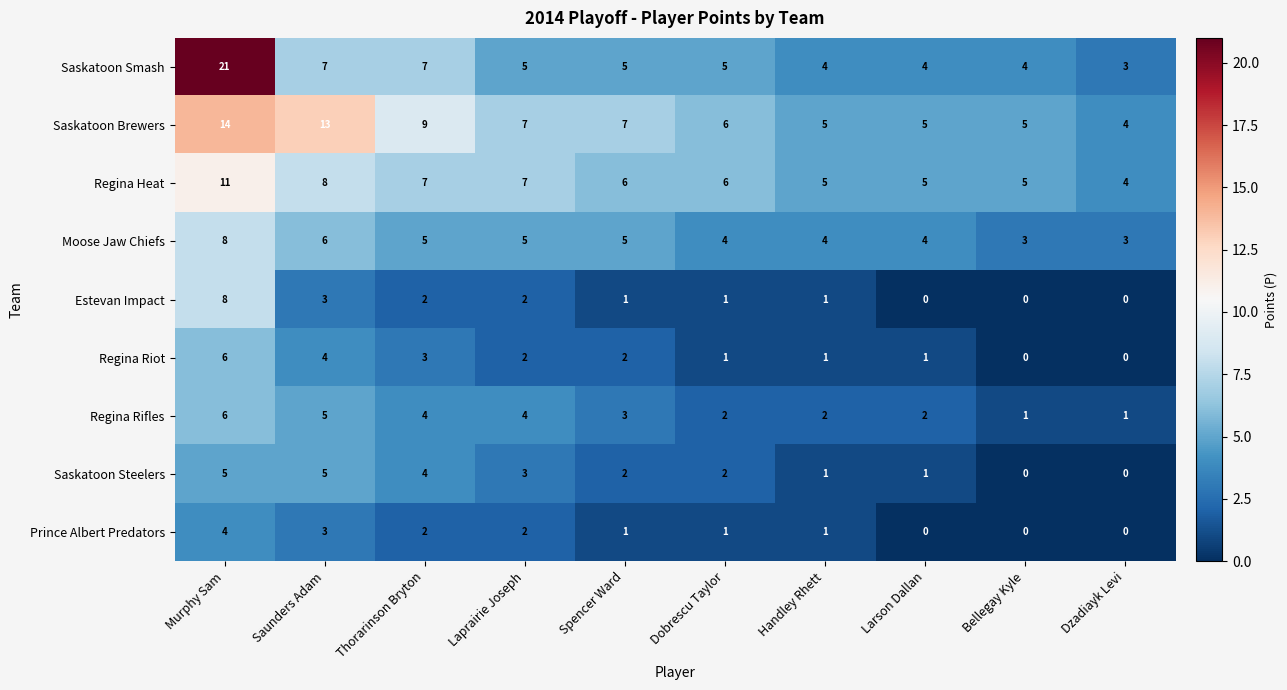

At which label does Regina Riot reach its peak?

Murphy Sam